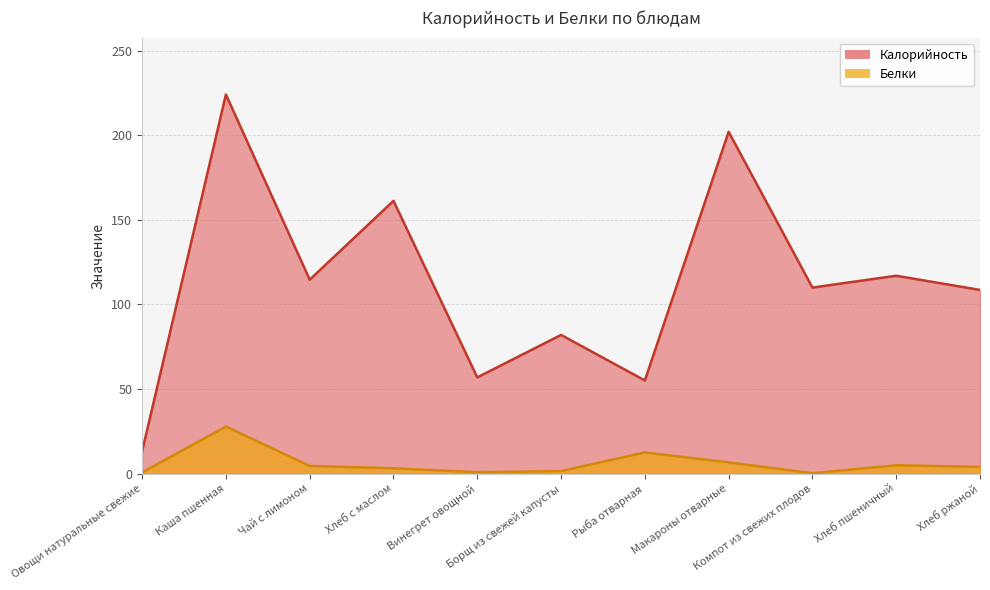

At which category is the sum across all series the highest?

Каша пшенная